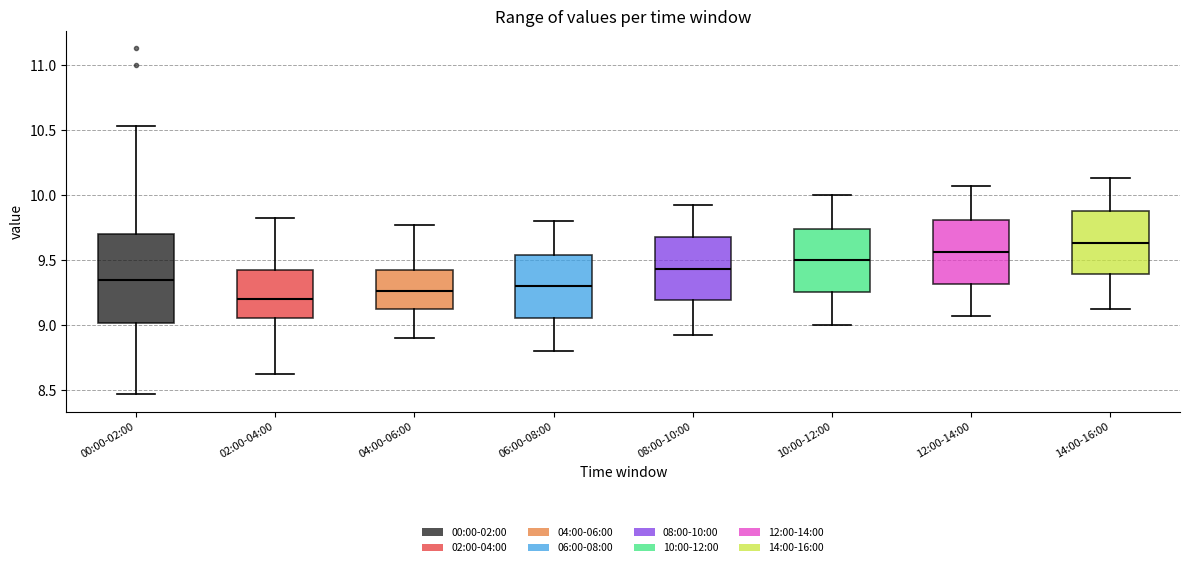

Comparing the boxes themselves (not the whiskers), which one is the tallest?

00:00-02:00